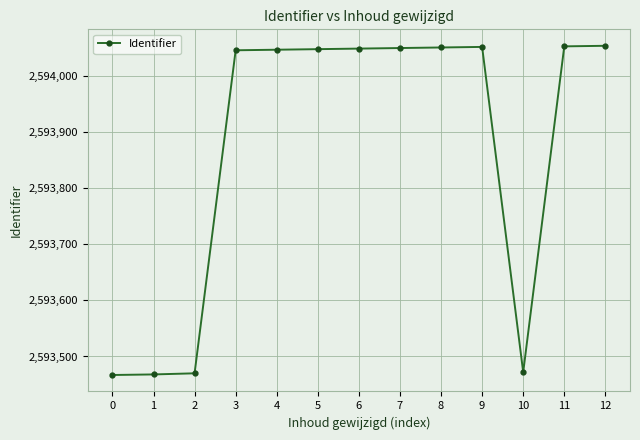

True or false: the data has more than 0 interior local peaks.

True